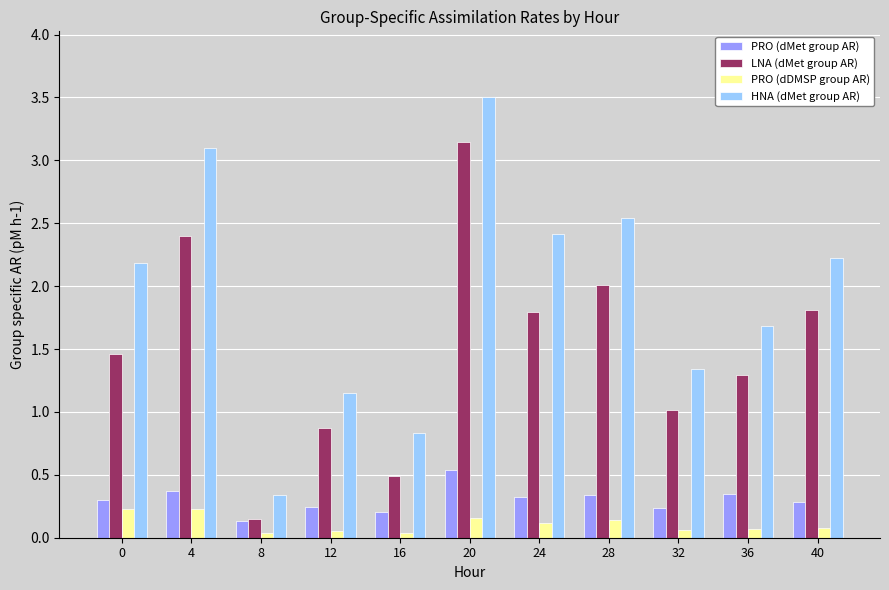

How many bars are there in total?

44